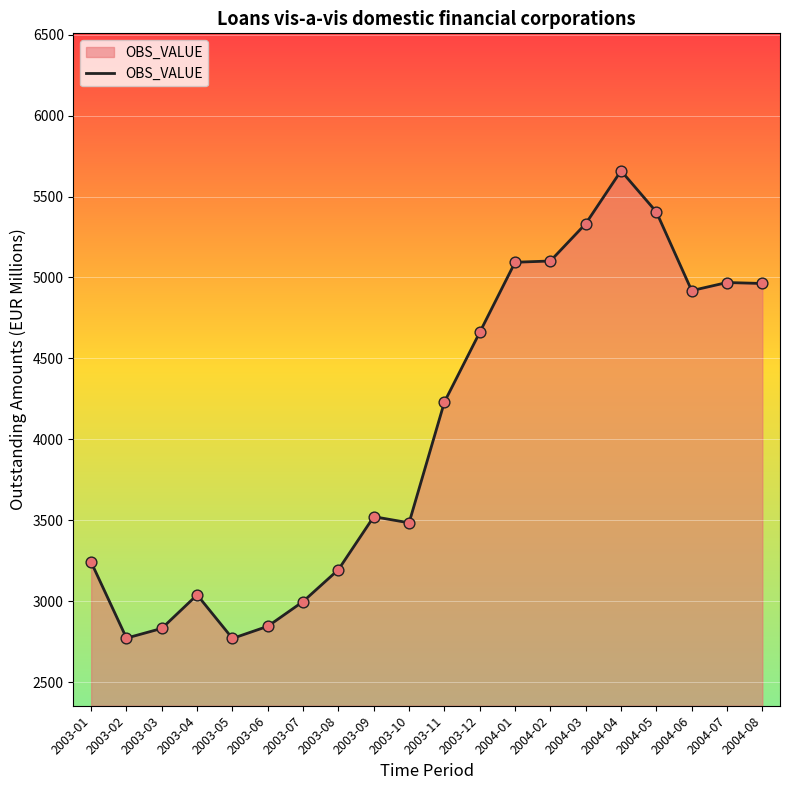

What is the change in value from 2003-04 to 2004-02?

+2062